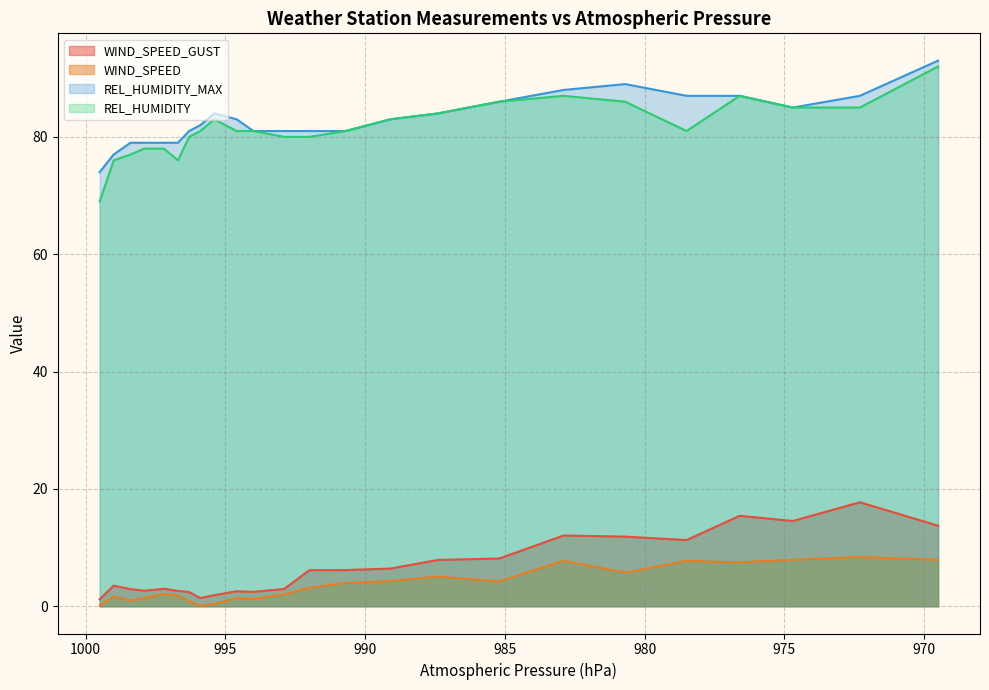

Is it true that REL_HUMIDITY equals 48.5 at 989.1?

False